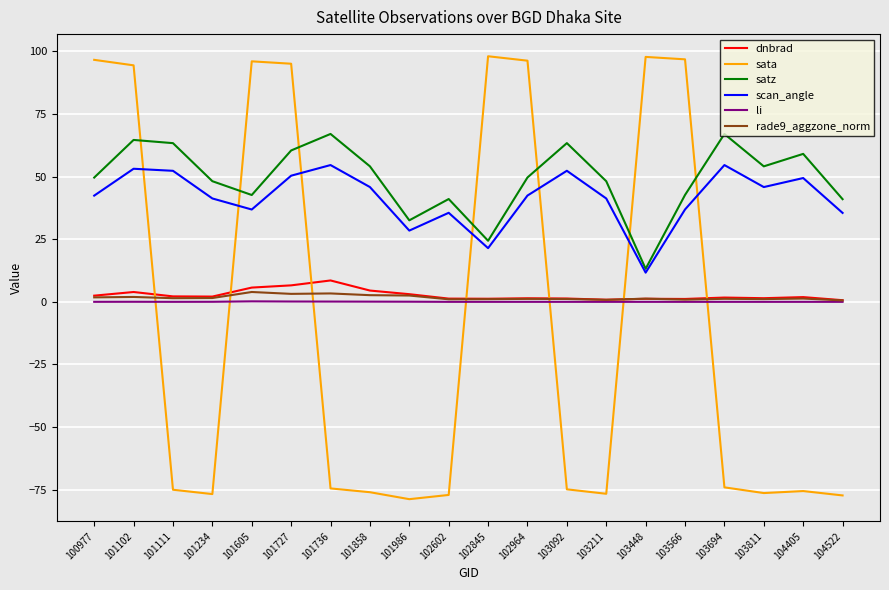

What is the greatest value displayed?

98.0